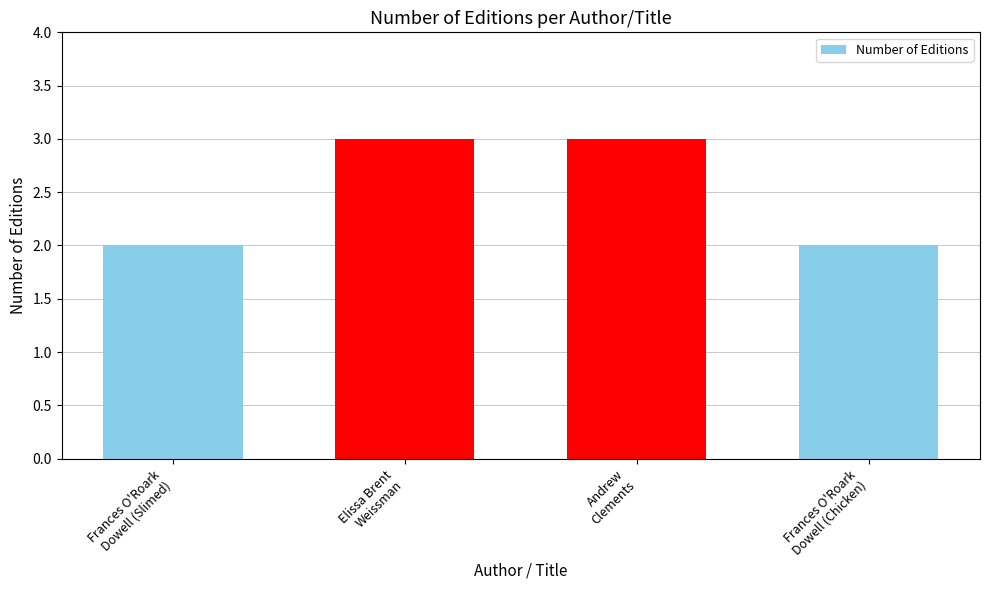

What is the maximum value shown in the chart?

3